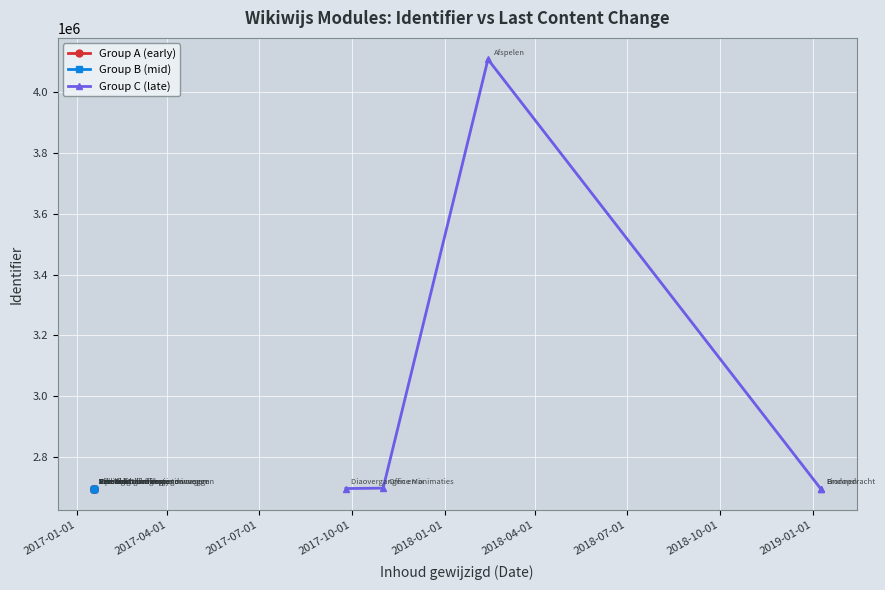

Which series changed the most between 2017-04-01 and 2017-10-01?

Group C (late)